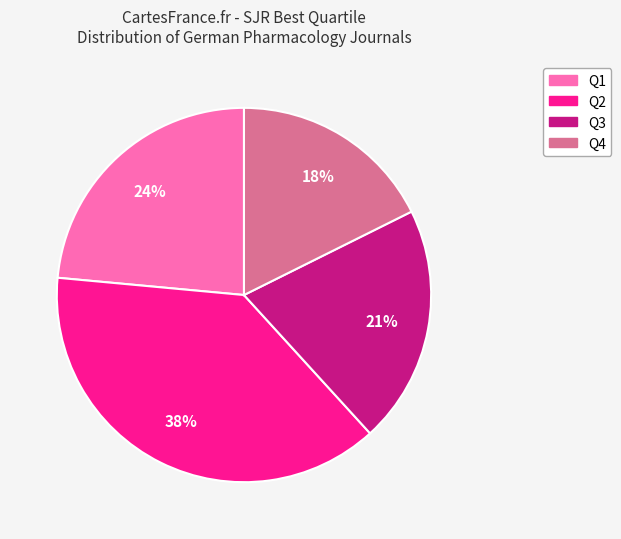

To the nearest percent, what portion does Q4 represent?

18%